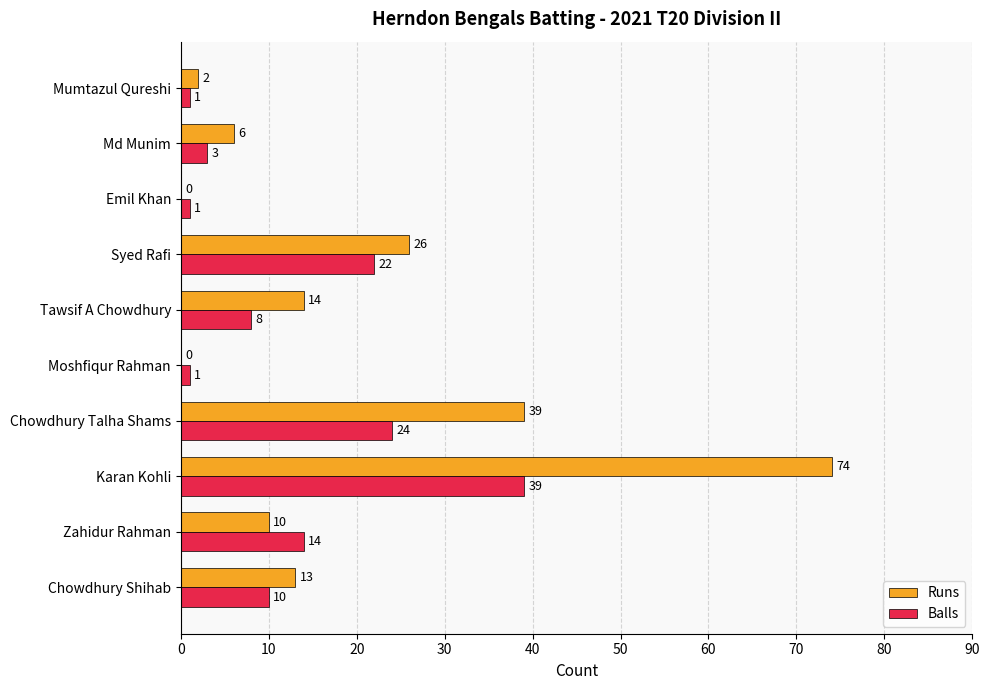

What is the sum of the Balls values at Karan Kohli and Moshfiqur Rahman?

40